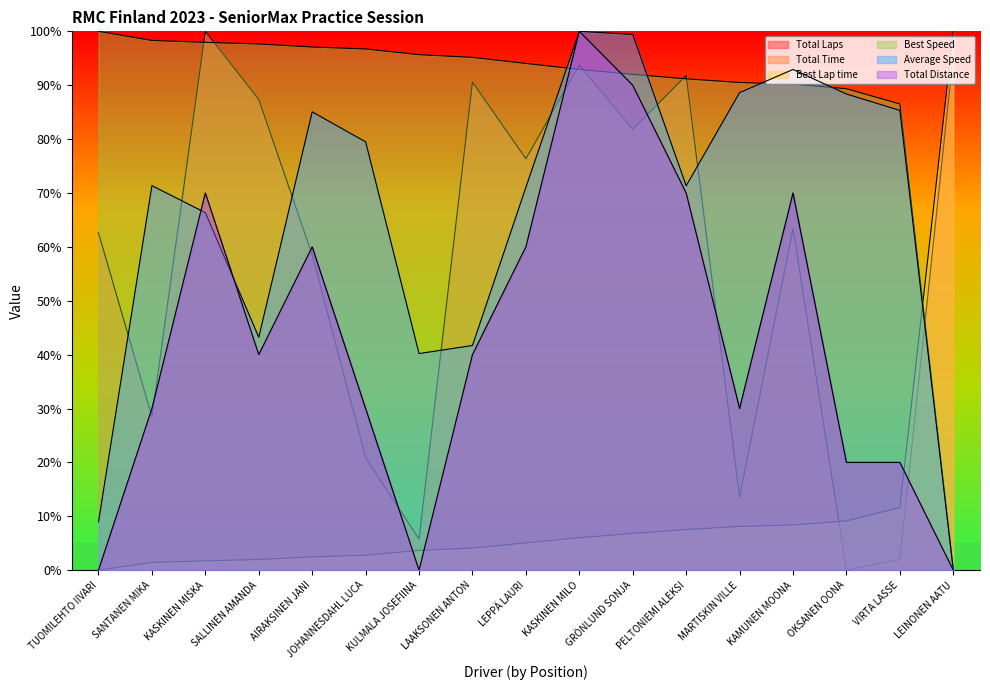

What is the difference between the second highest and second lowest values in the Total Distance series?

90.0